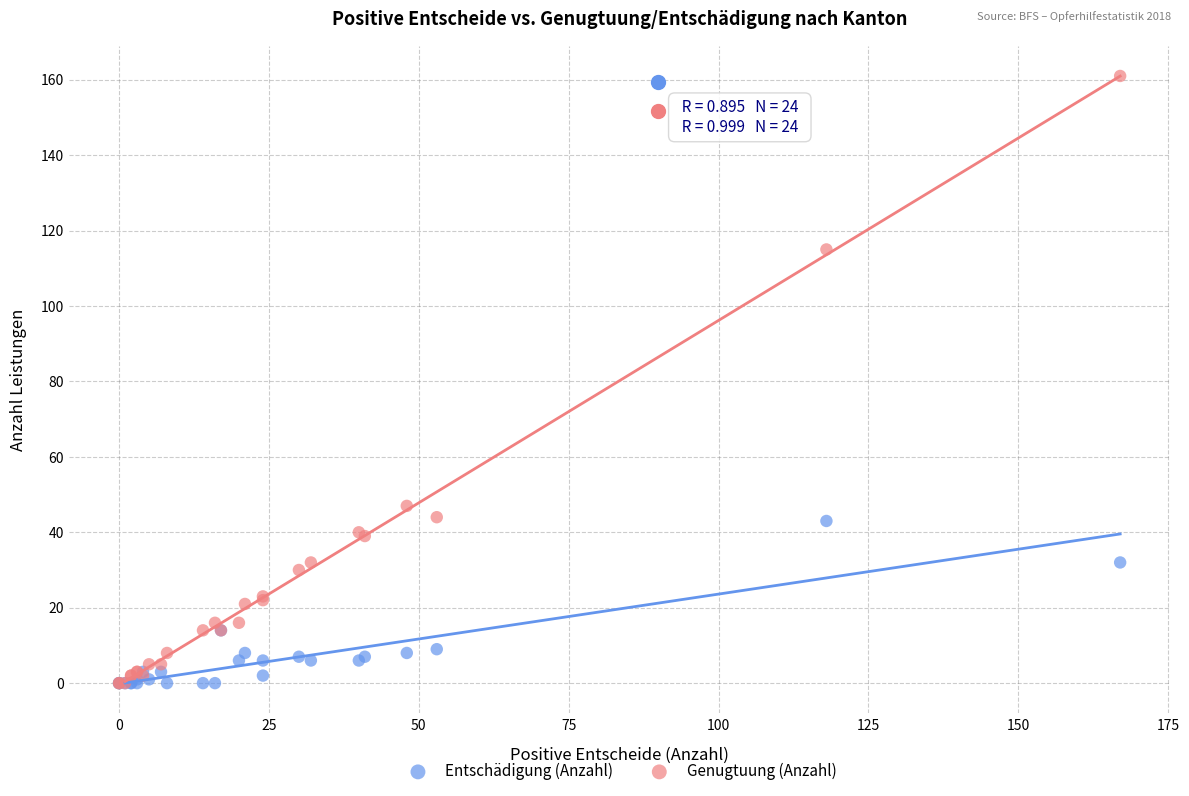

Which series has the widest spread of Y values?

Genugtuung (Anzahl)